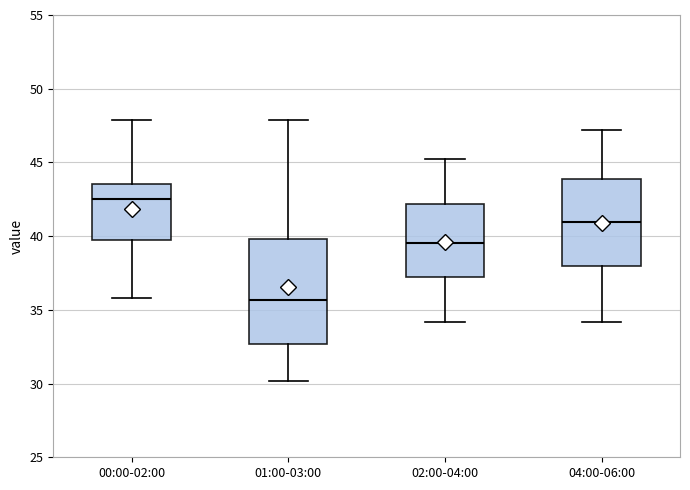

Comparing the boxes themselves (not the whiskers), which one is the tallest?

01:00-03:00